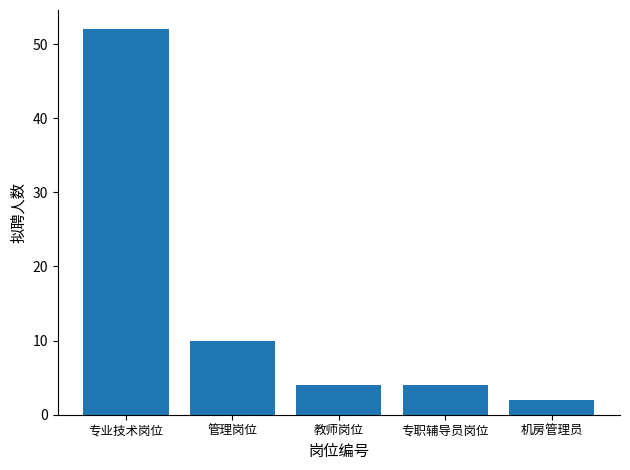

Count the number of categories in the chart.

5